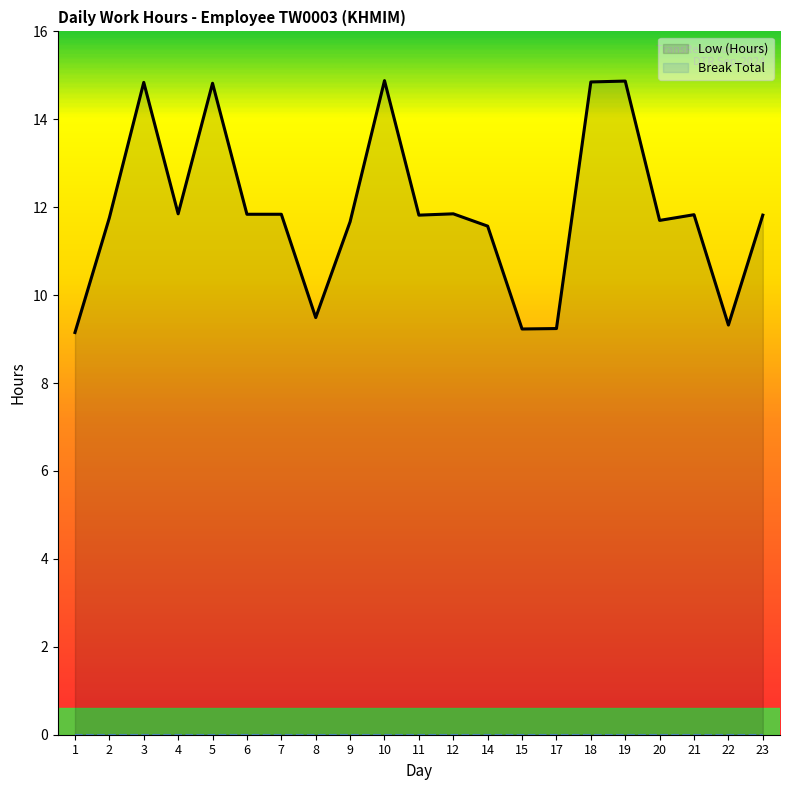

What is the difference between the values at 5 and 10?

0.1